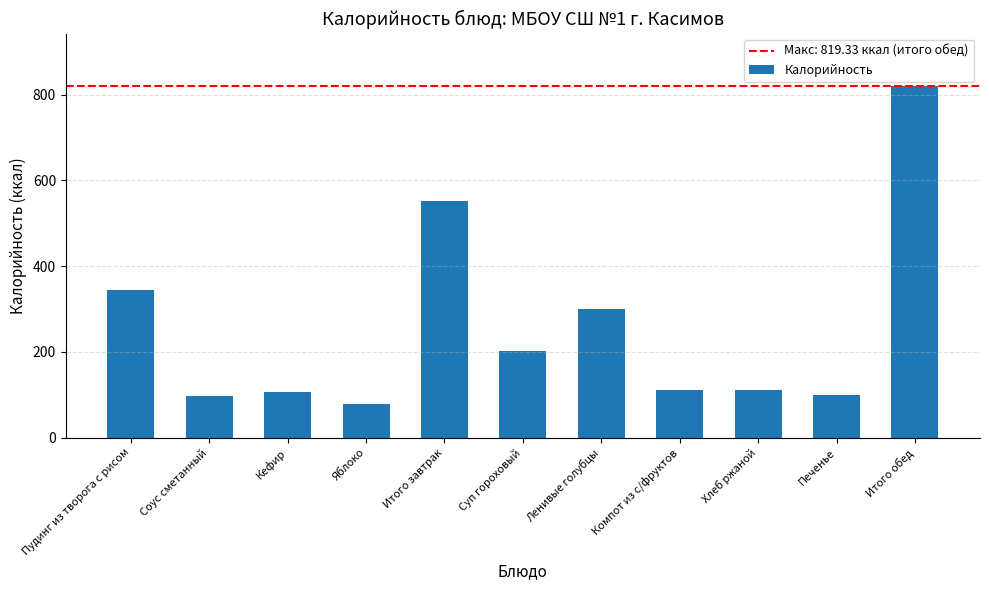

The chart shows a value of 96.2 at Соус сметанный. True or false?

True